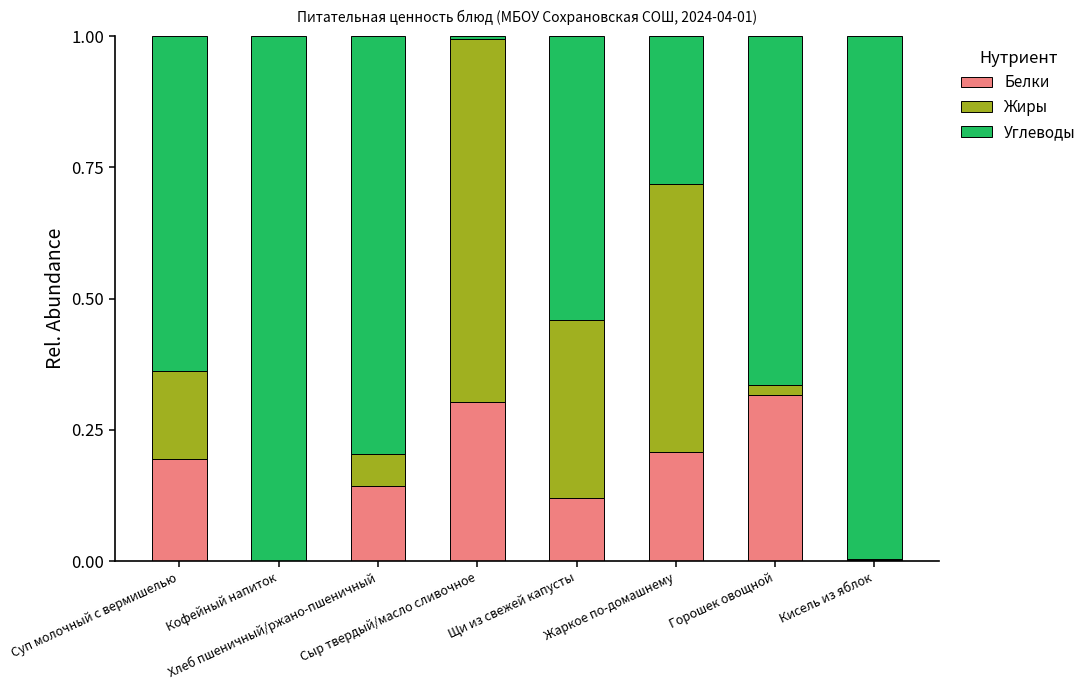

True or false: Белки has a value of 0.0 at Кофейный напиток.

True